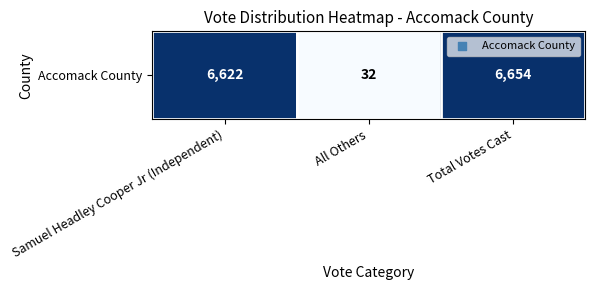

How many data points are above 6622?

1